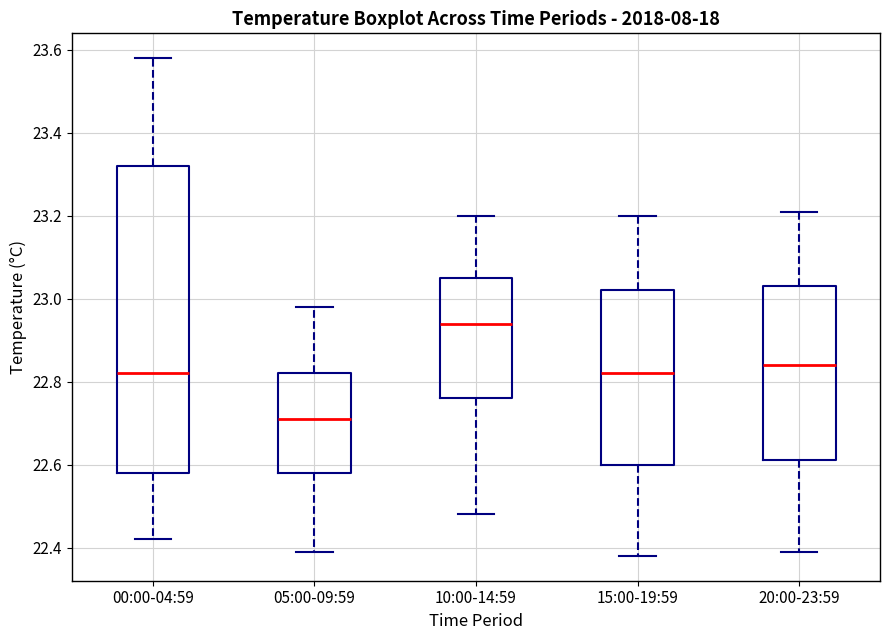

Reading left to right, transcribe this box plot: for each box, give where its median line is, the range the box spans, and where its two whiskers end, as read against the y-axis. The values are not printed on the chart, so give them approximately, as read against the axis.

00:00-04:59: median 22.82, box 22.58 to 23.32, whiskers 22.42 to 23.58
05:00-09:59: median 22.72, box 22.58 to 22.82, whiskers 22.40 to 22.98
10:00-14:59: median 22.94, box 22.76 to 23.06, whiskers 22.48 to 23.20
15:00-19:59: median 22.82, box 22.60 to 23.02, whiskers 22.38 to 23.20
20:00-23:59: median 22.84, box 22.62 to 23.04, whiskers 22.40 to 23.22